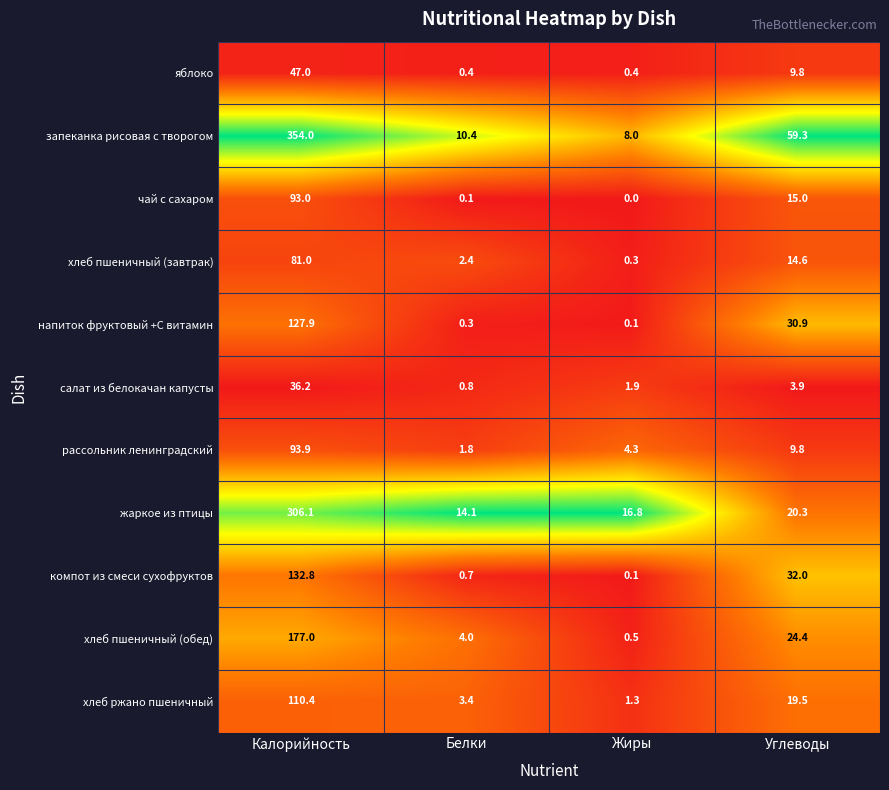

At which category is the sum across all series the highest?

Калорийность